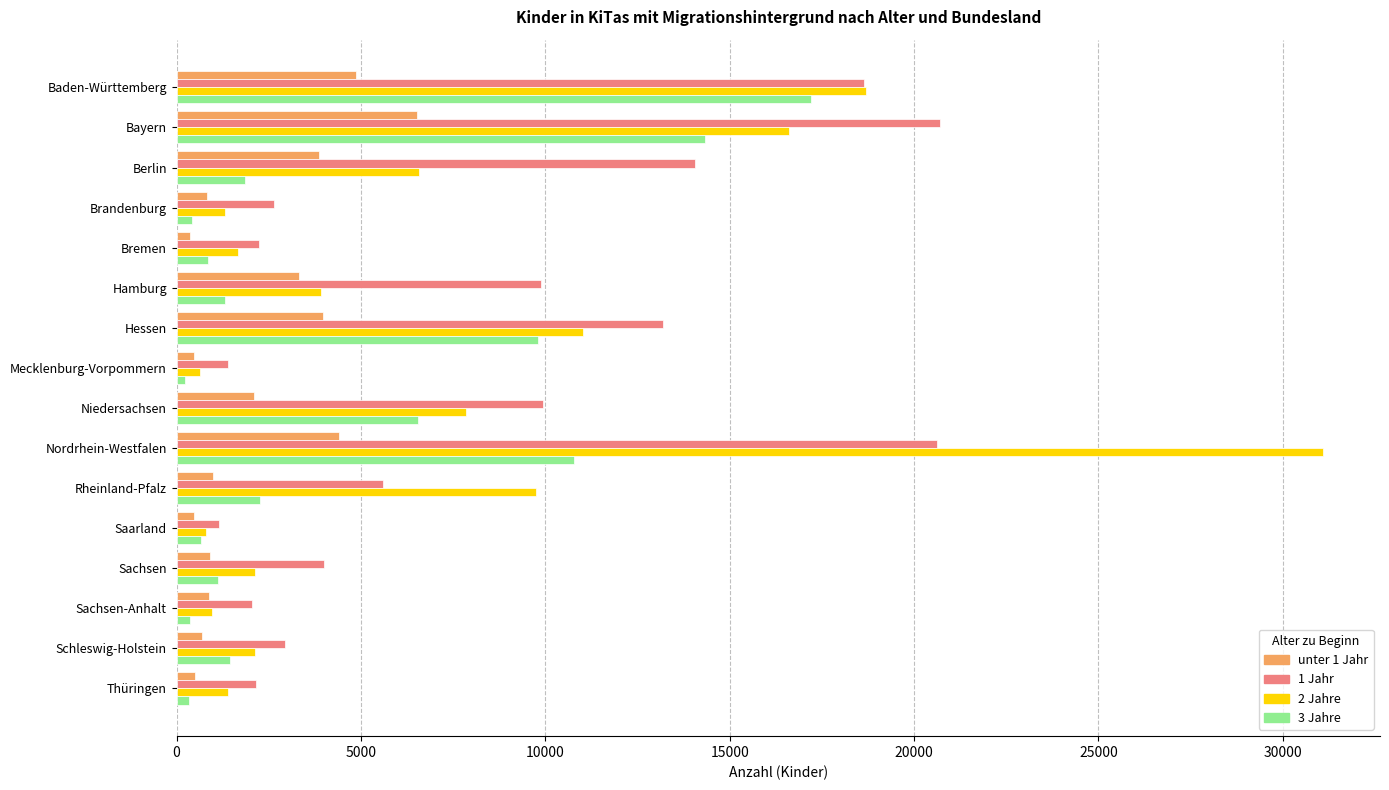

What is the maximum value shown in the chart?

31082